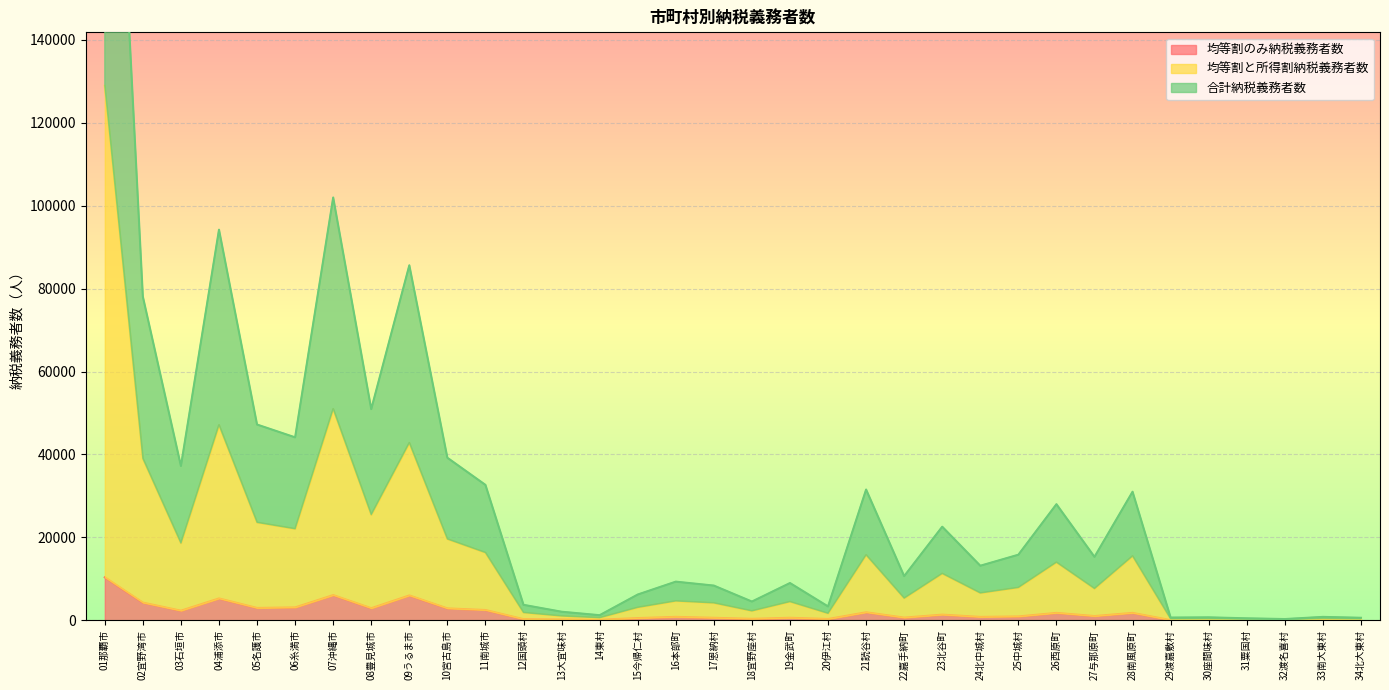

Does the chart display data point markers on the line(s)?

No